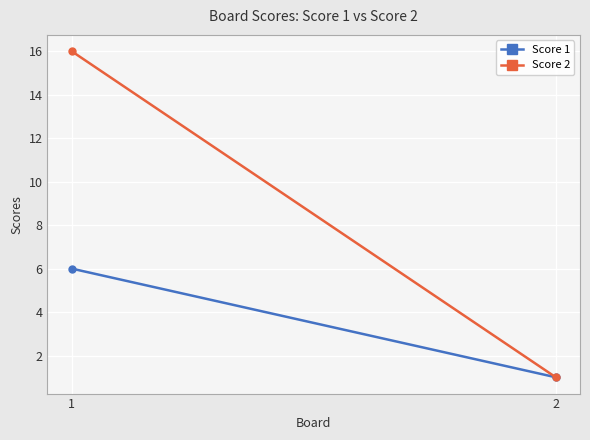

What is the difference between the highest and lowest values at 1?

10